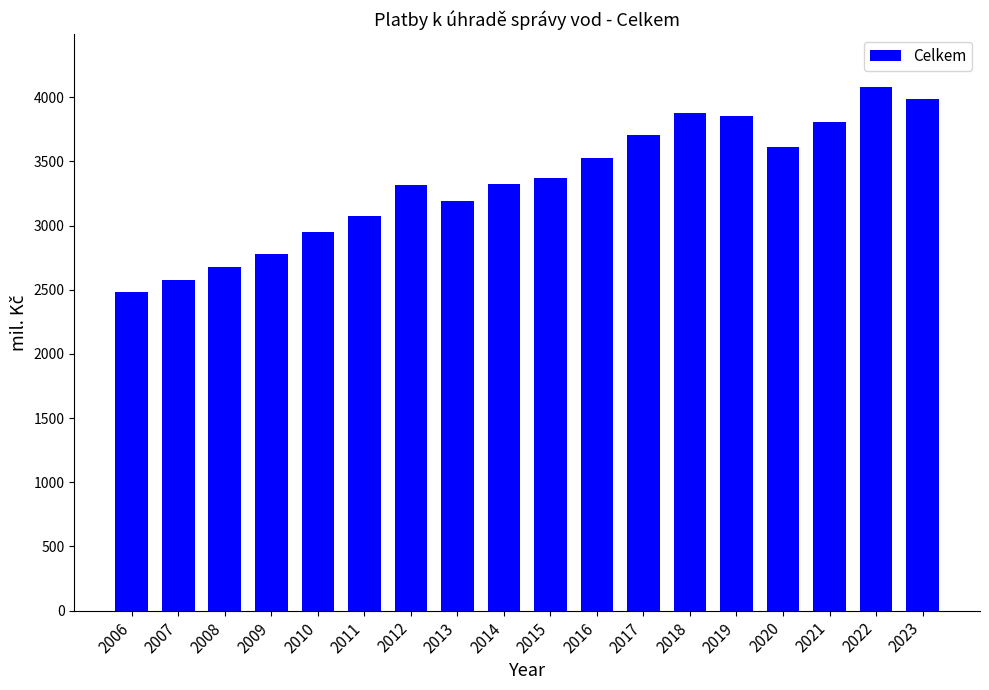

True or false: the data shows 2951 at 2010.

True